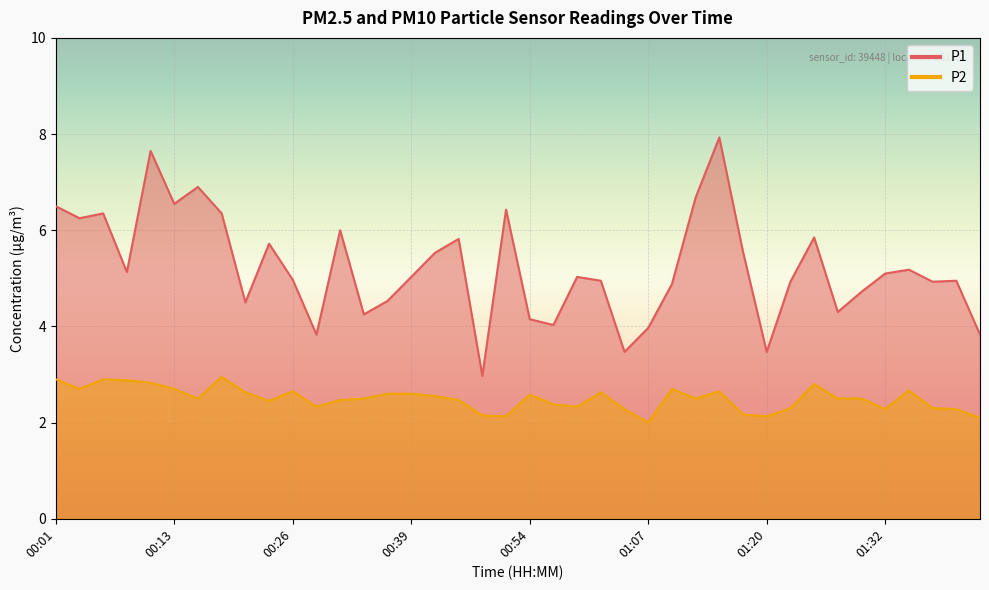

What is the maximum value shown in the chart?

7.9